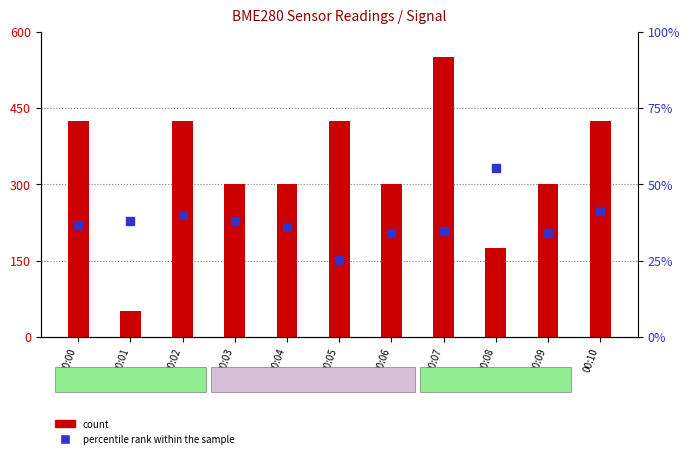

What are all the series names shown in the legend?

count, percentile rank within the sample